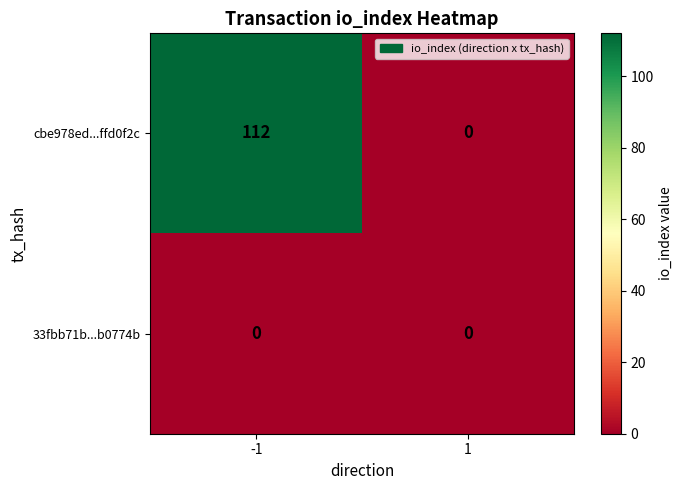

Rank the series by their maximum value, from highest to lowest.

cbe978ed...ffd0f2c, 33fbb71b...b0774b